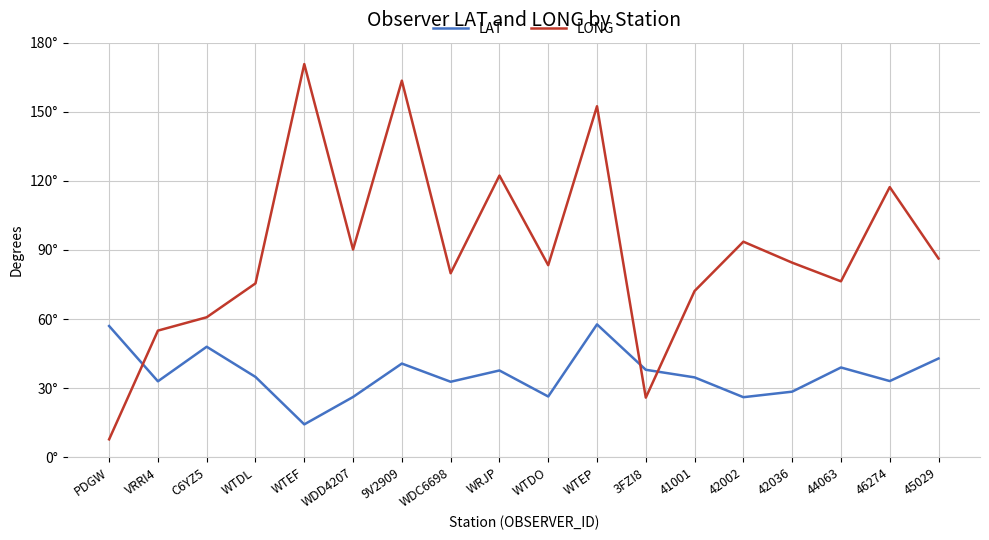

True or false: LONG has more than 0 points higher than both neighbors.

True